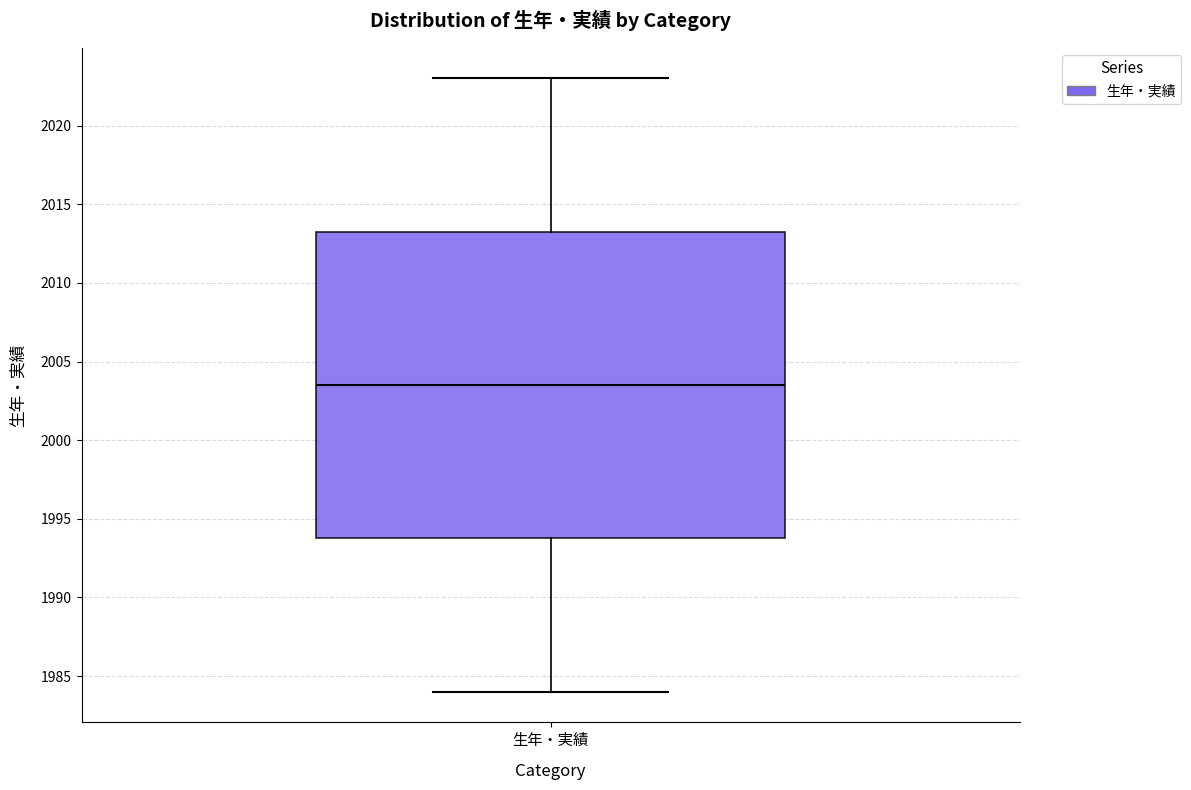

Where is the lower edge of the box for 生年・実績 on the y-axis? The values are not printed on the chart, so give them approximately, as read against the axis.

1994.0